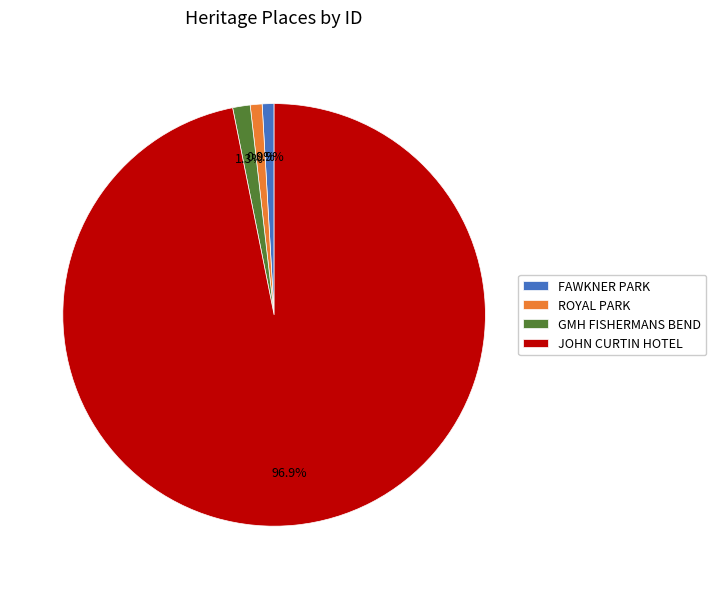

How much of the chart is everything except GMH FISHERMANS BEND?

98.7%